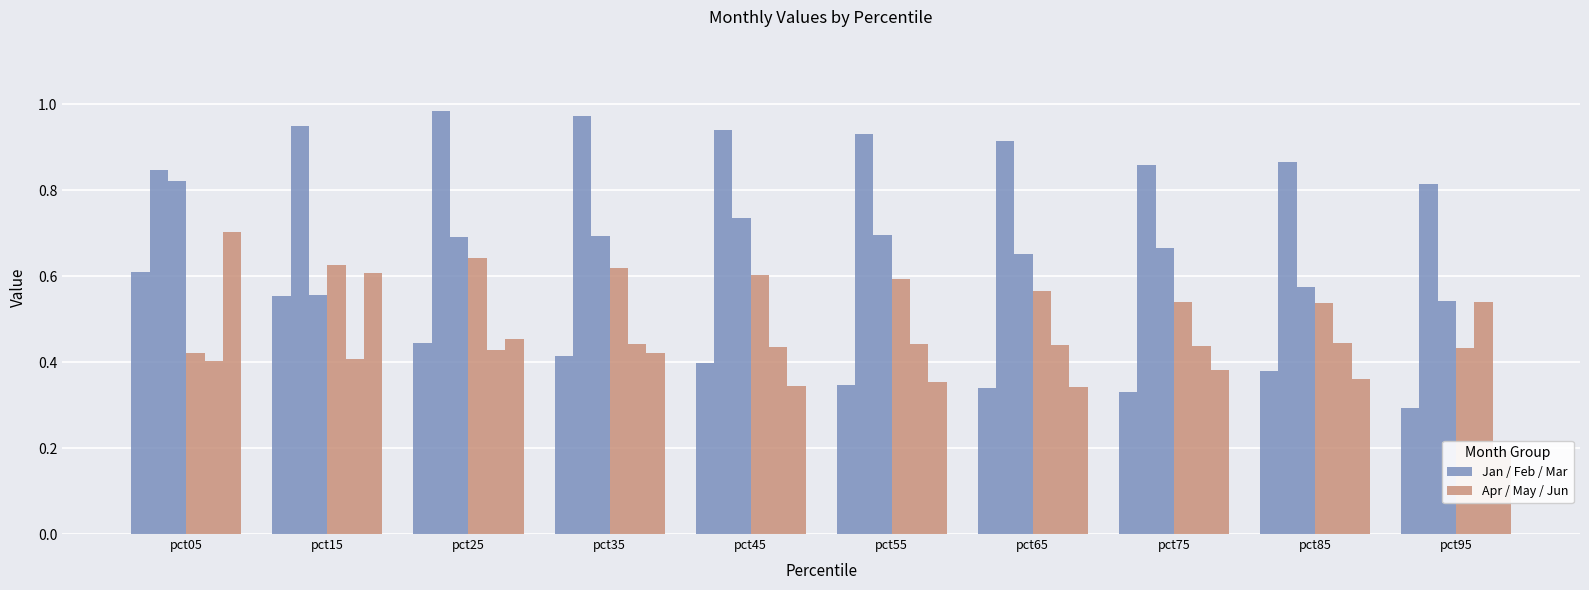

Is it true that Jun equals 0.2 at pct95?

True